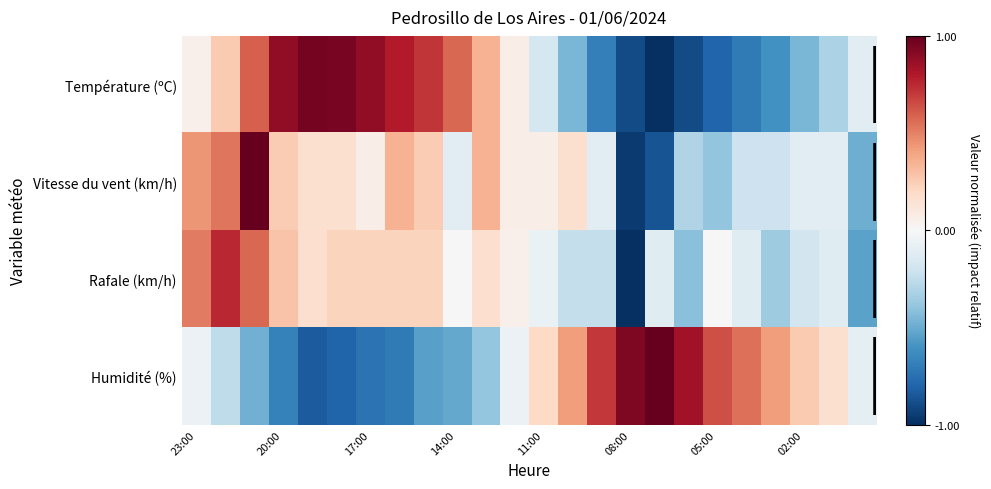

Rank the series by their maximum value, from highest to lowest.

Vitesse du vent (km/h), Humidité (%), Température (ºC), Rafale (km/h)